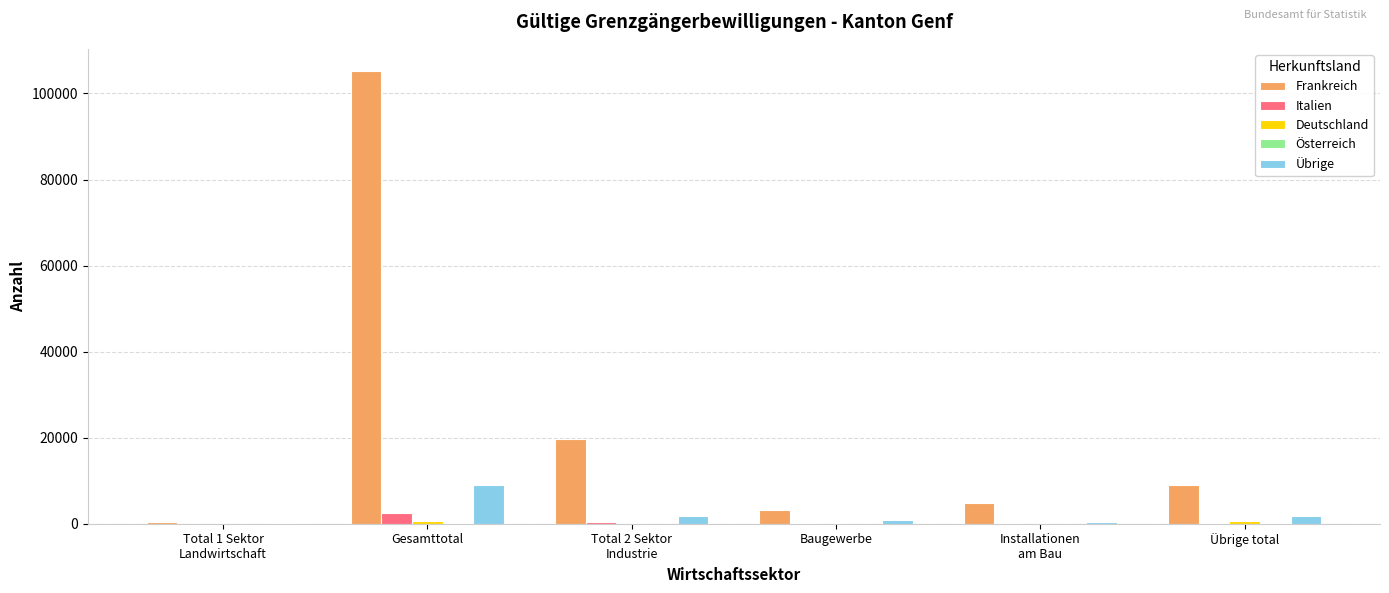

At which category is the sum across all series the highest?

Gesamttotal